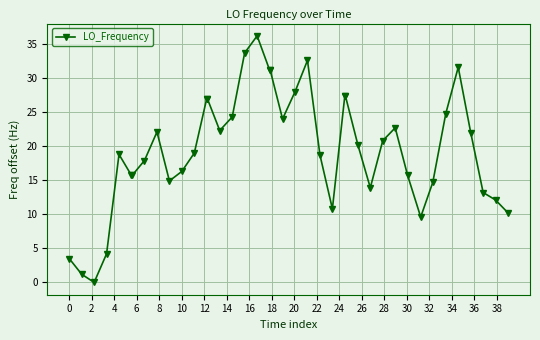

What is the average value?

19.6